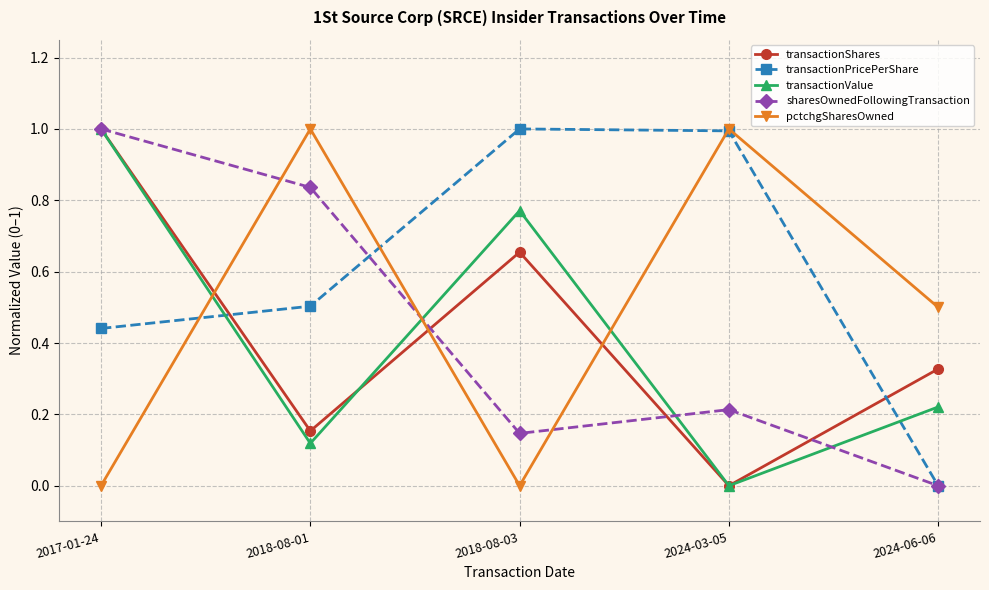

True or false: transactionShares has more than 2 points higher than both neighbors.

False